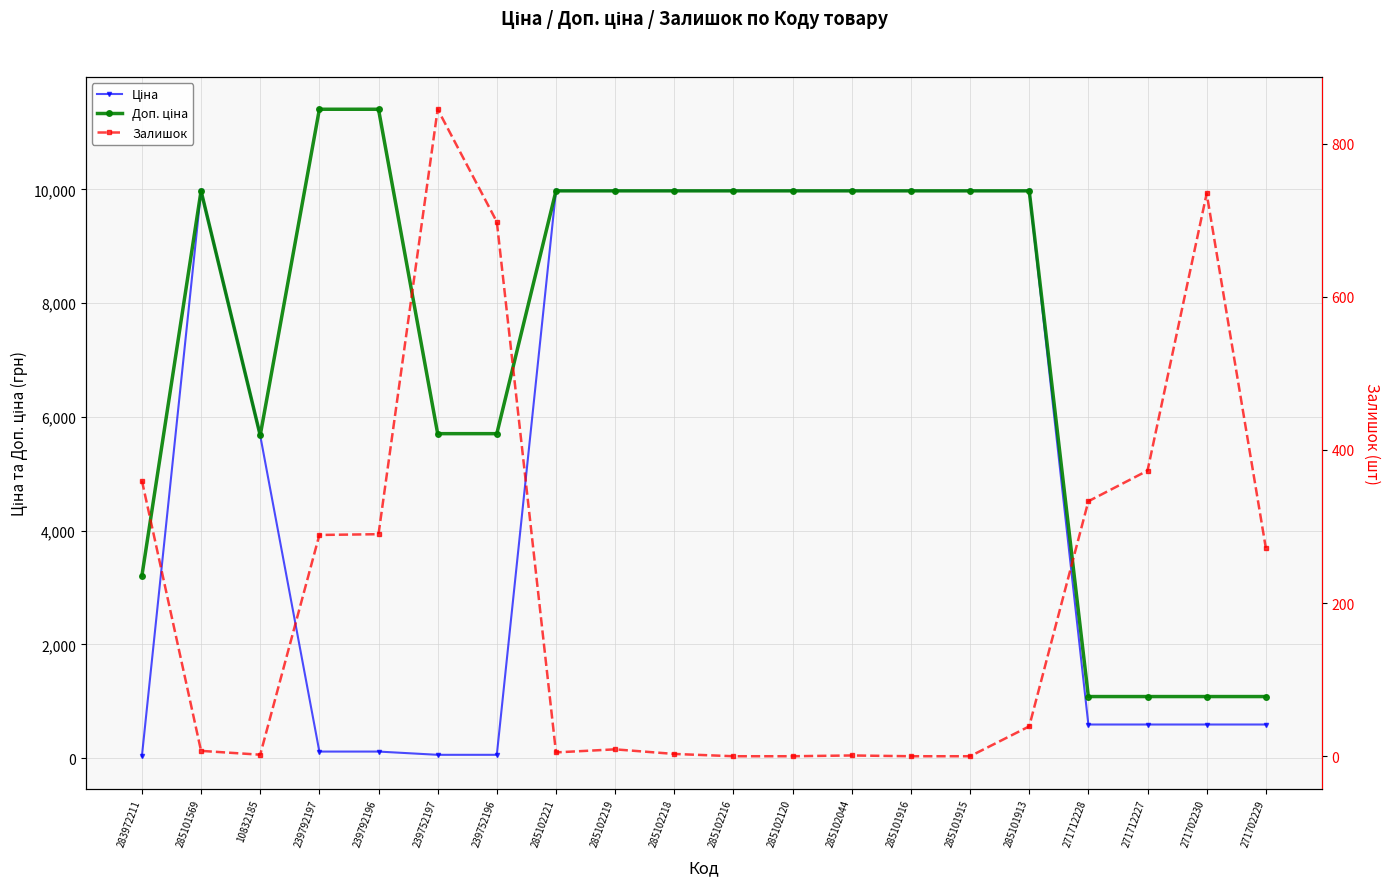

Reading left to right, list all the values displayed in this chart.

Ціна: 32.0	9975.0	5673.8	114.1	114.1	57.0	57.0	9975.0	9975.0	9975.0	9975.0	9975.0	9975.0	9975.0	9975.0	9975.0	589.9	589.9	589.9	589.9
Доп. ціна: 3205.0	9975.0	5673.8	11410.0	11410.0	5705.0	5705.0	9975.0	9975.0	9975.0	9975.0	9975.0	9975.0	9975.0	9975.0	9975.0	1081.7	1081.7	1081.7	1081.7
Залишок: 360.0	7.0	2.0	289.0	290.0	845.0	698.0	5.0	9.0	3.0	0.0	0.0	1.0	0.0	0.0	39.0	333.0	373.0	735.0	272.0